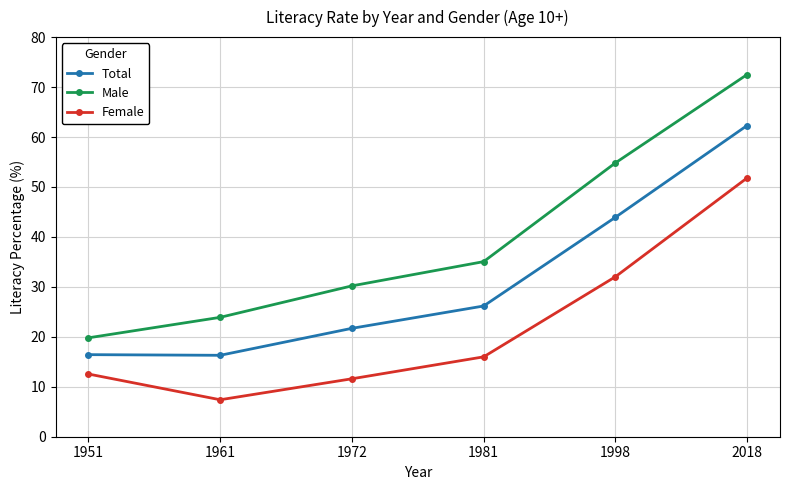

What is the sum of the Male values at 1972 and 2018?

102.7